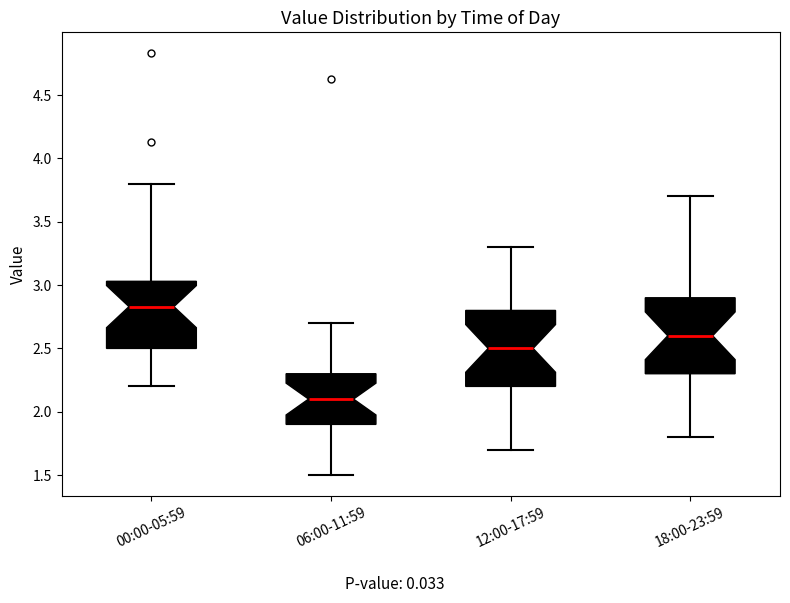

Reading left to right, read every box against the y-axis: the position of its median line, the range the box covers, and the ends of its whiskers. The values are not printed on the chart, so give them approximately, as read against the axis.

00:00-05:59: median 2.85, box 2.50 to 3.05, whiskers 2.20 to 3.80
06:00-11:59: median 2.10, box 1.90 to 2.30, whiskers 1.50 to 2.70
12:00-17:59: median 2.50, box 2.20 to 2.80, whiskers 1.70 to 3.30
18:00-23:59: median 2.60, box 2.30 to 2.90, whiskers 1.80 to 3.70